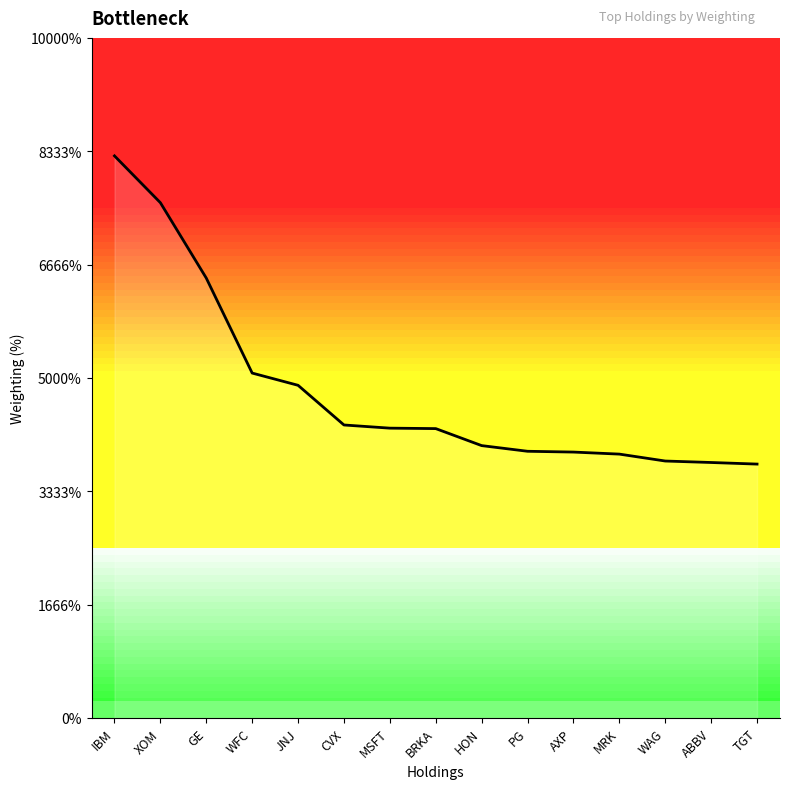

Does the chart have visible grid lines?

No